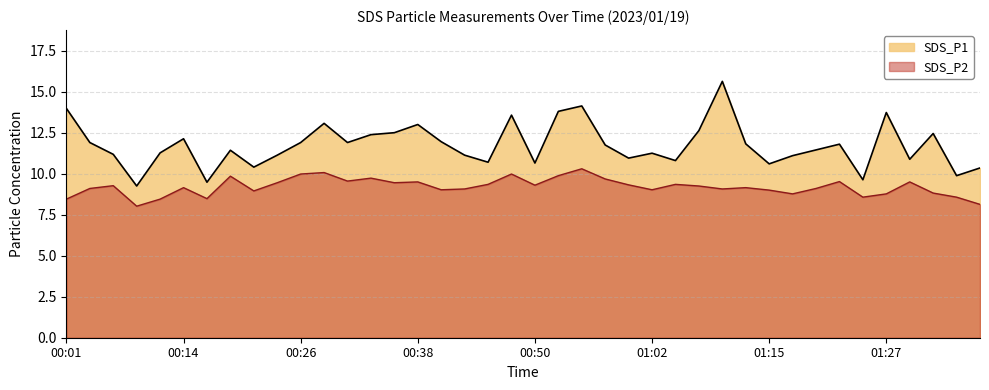

True or false: SDS_P1 and SDS_P2 intersect in this chart.

False